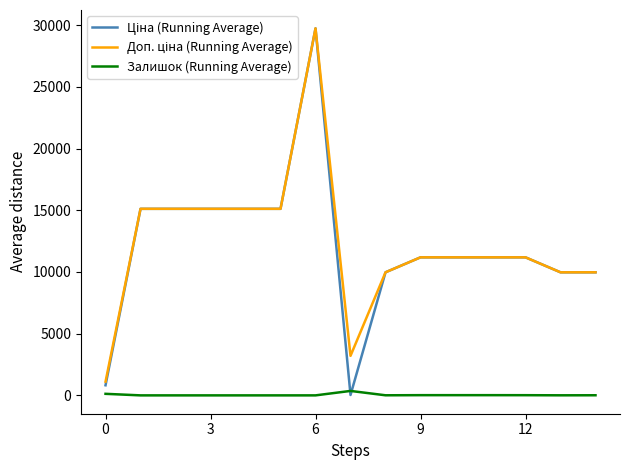

True or false: Залишок (Running Average) has more than 1 interior local peaks.

False